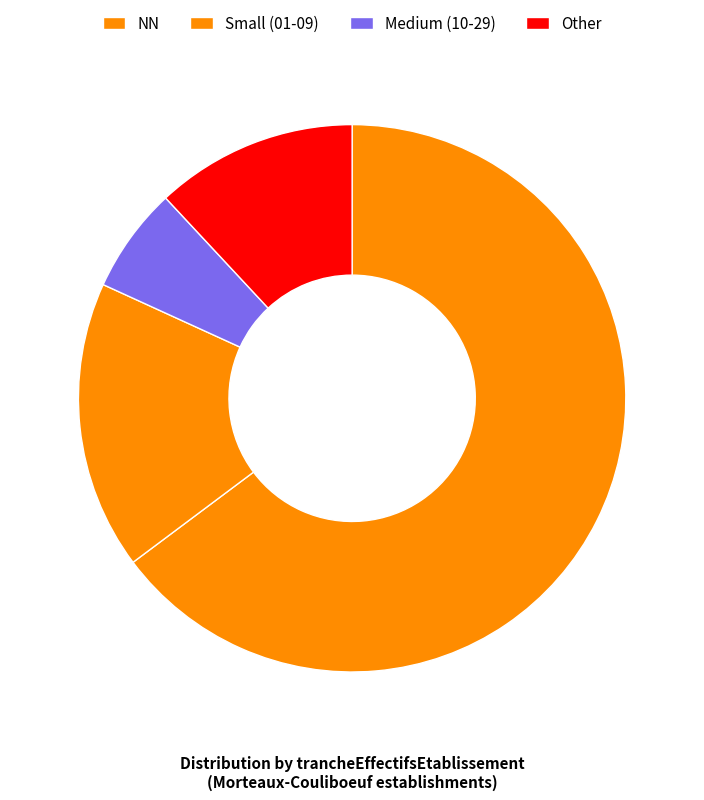

How many segments does this pie chart have?

4